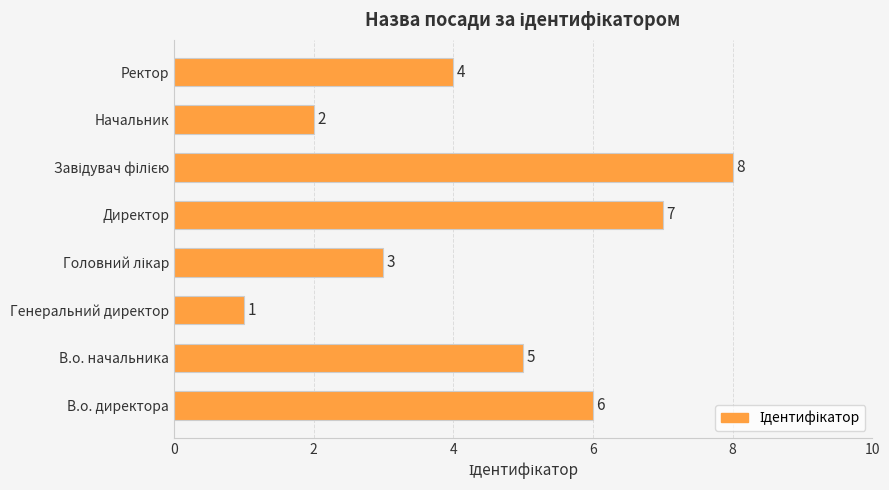

Is it true that the value at В.о. директора is 6?

True